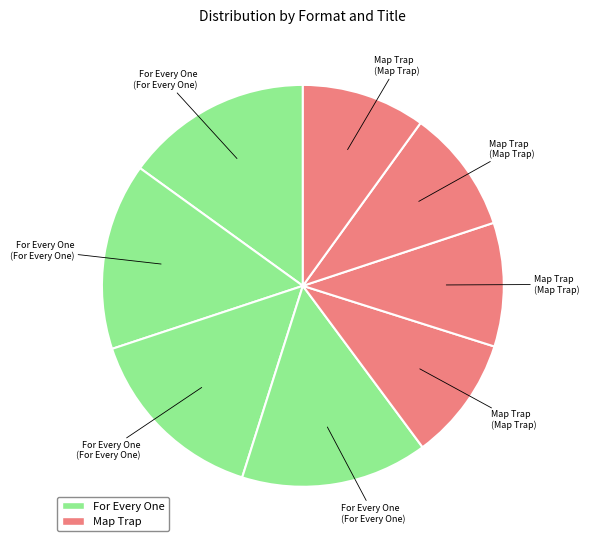

Does any single category account for the majority?

No